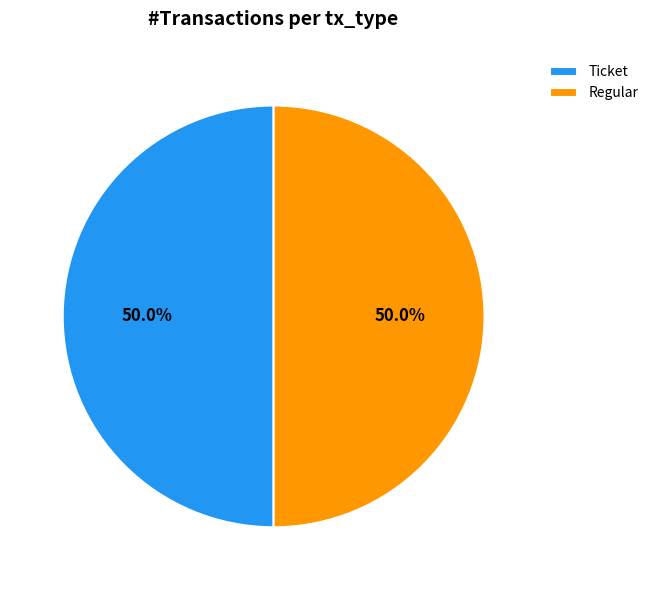

Approximately how many times larger is the value at Ticket compared to Regular?

1.0